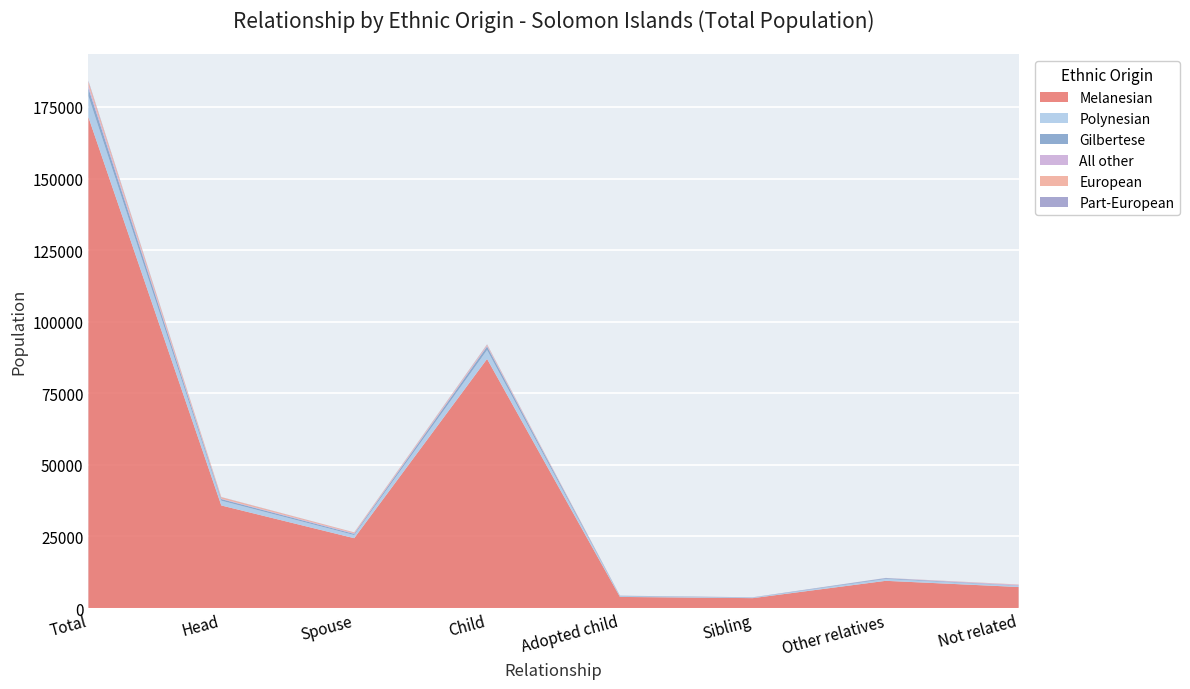

Reading left to right, extract all data points from this chart.

Melanesian: Total=171455	Head=35831	Spouse=24401	Child=87004	Adopted child=3887	Sibling=3464	Other relatives=9509	Not related=7358
Polynesian: Total=7358	Head=1676	Spouse=1105	Child=3117	Adopted child=259	Sibling=179	Other relatives=657	Not related=365
Gilbertese: Total=2754	Head=536	Spouse=395	Child=1231	Adopted child=142	Sibling=59	Other relatives=268	Not related=123
All other: Total=1008	Head=165	Spouse=220	Child=285	Adopted child=16	Sibling=15	Other relatives=43	Not related=264
European: Total=1287	Head=522	Spouse=291	Child=329	Adopted child=13	Sibling=5	Other relatives=9	Not related=118
Part-European: Total=292	Head=47	Spouse=23	Child=128	Adopted child=11	Sibling=45	Other relatives=36	Not related=2